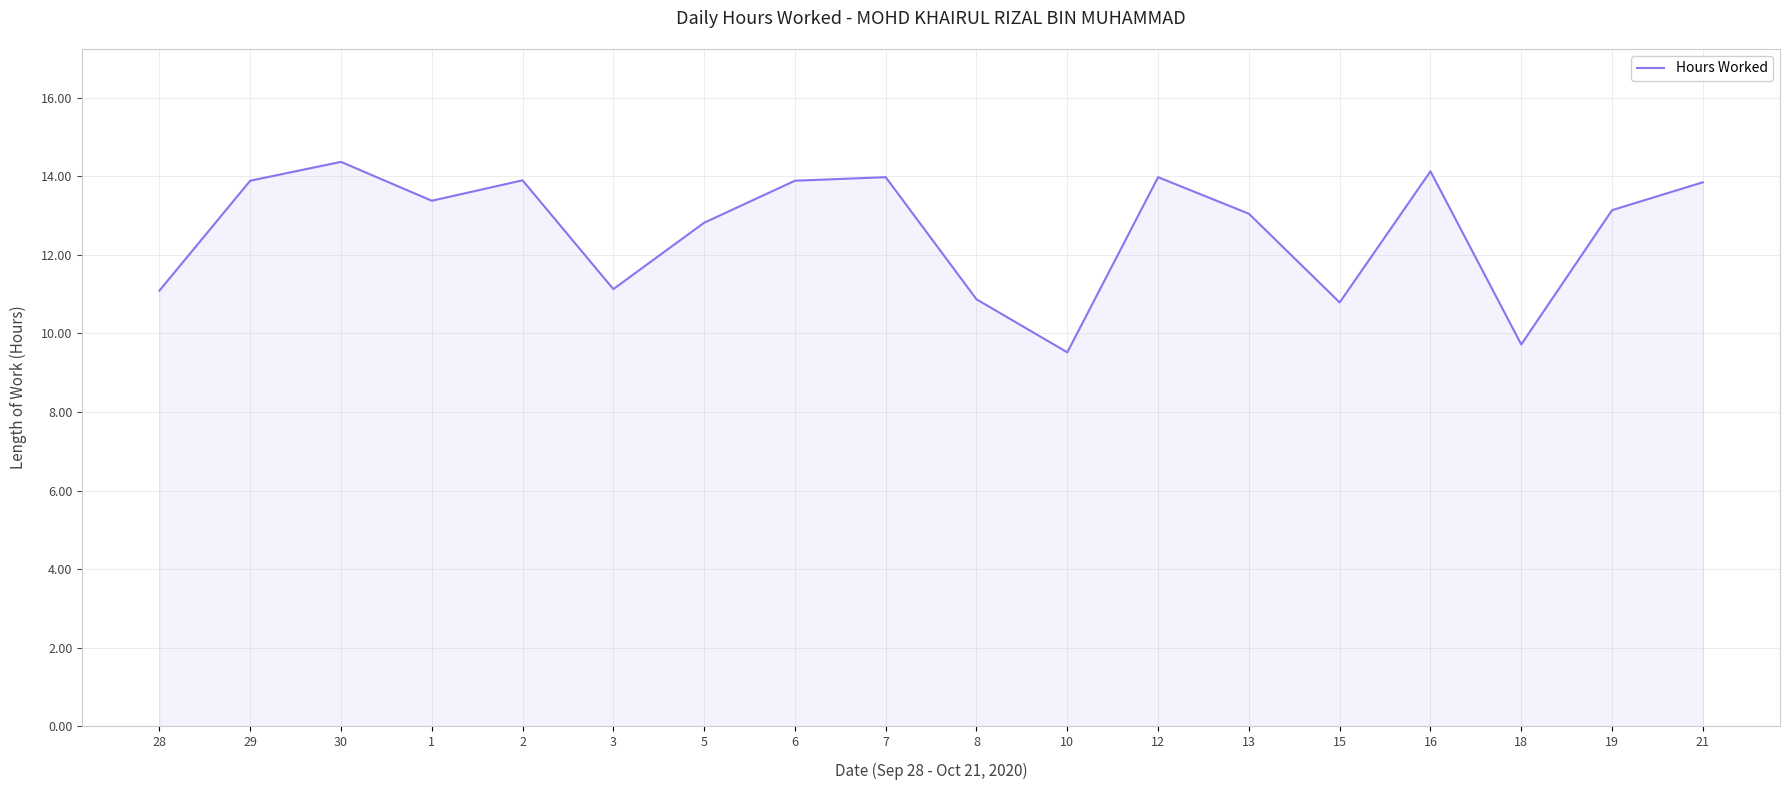

What is the difference between the second highest and minimum values?

4.6